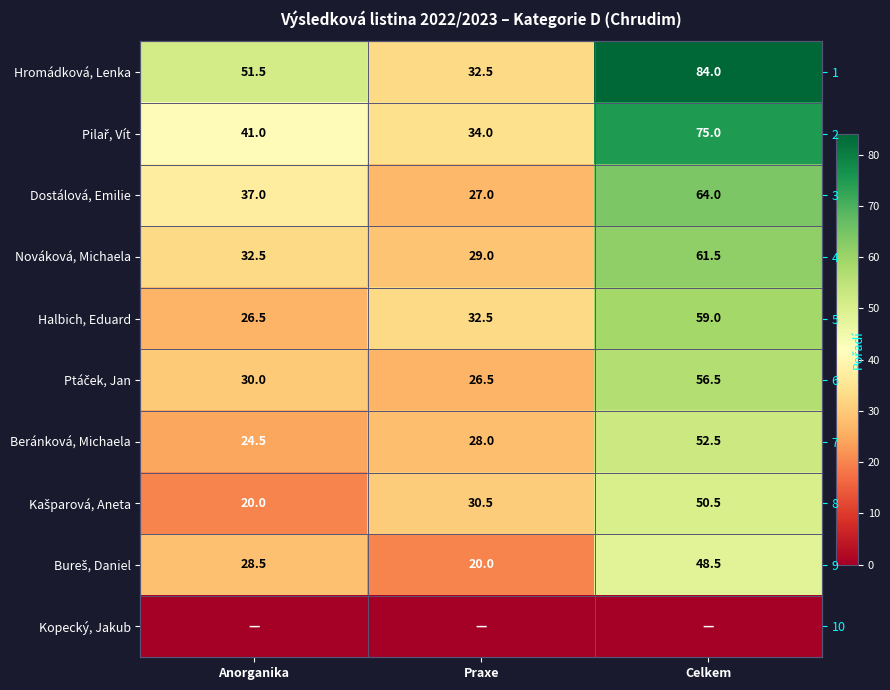

Is the value of Dostálová, Emilie at Celkem greater than the value of Nováková, Michaela at Anorganika?

Yes